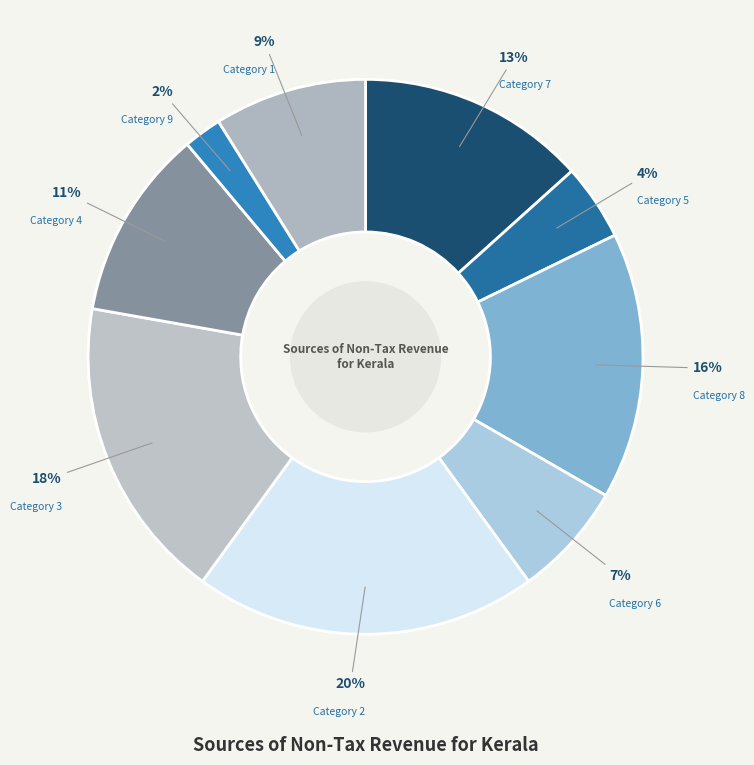

Count the number of slices in the pie.

9